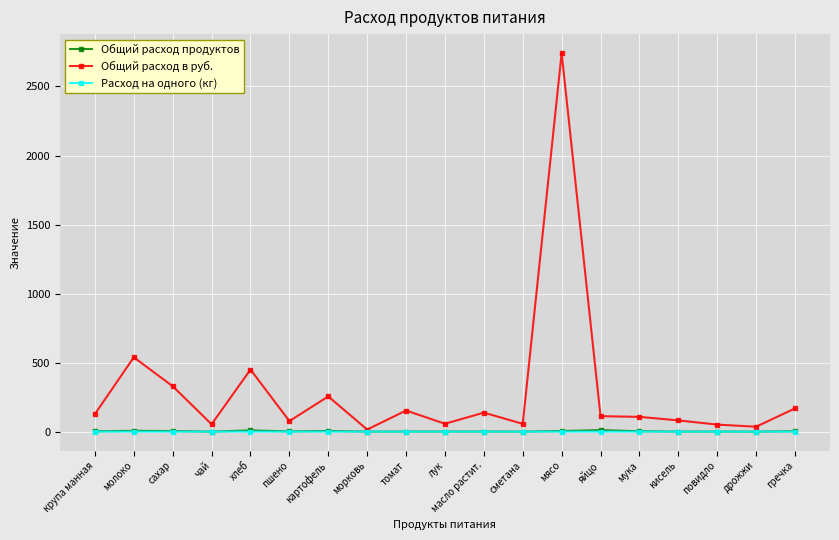

Which series has the widest spread of values?

Общий расход в руб.